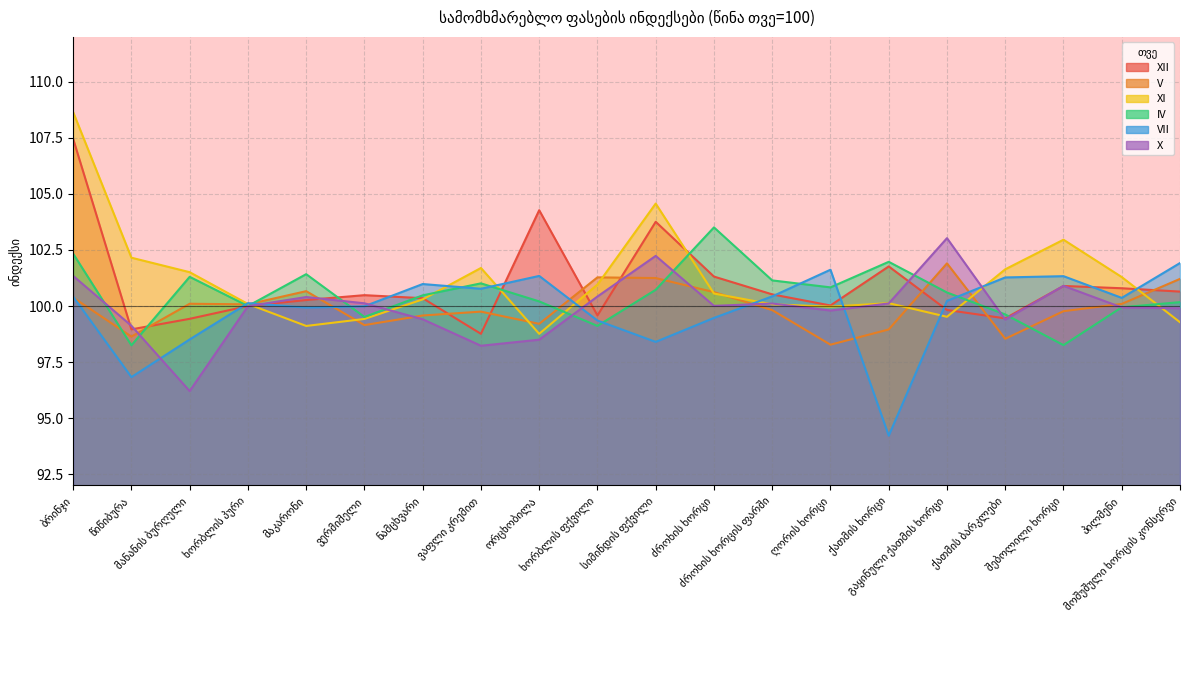

Which category has the highest value across all series?

ბრინჯი